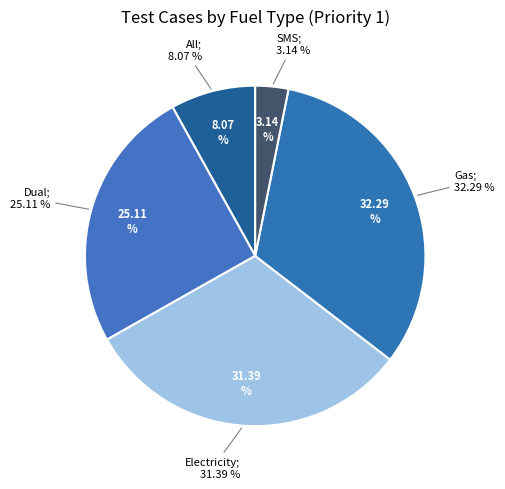

How many slices are in this pie chart?

5